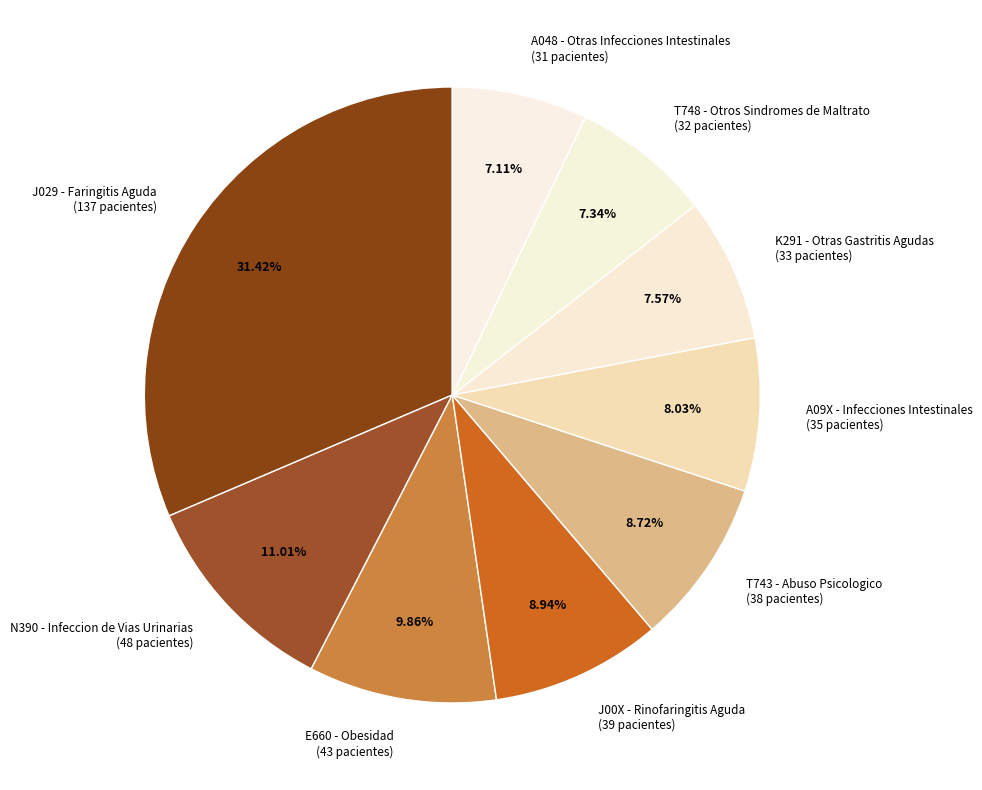

Is the sum of T748 - Otros Sindromes de Maltrato (32 pacientes) and T743 - Abuso Psicologico (38 pacientes) greater than half?

No